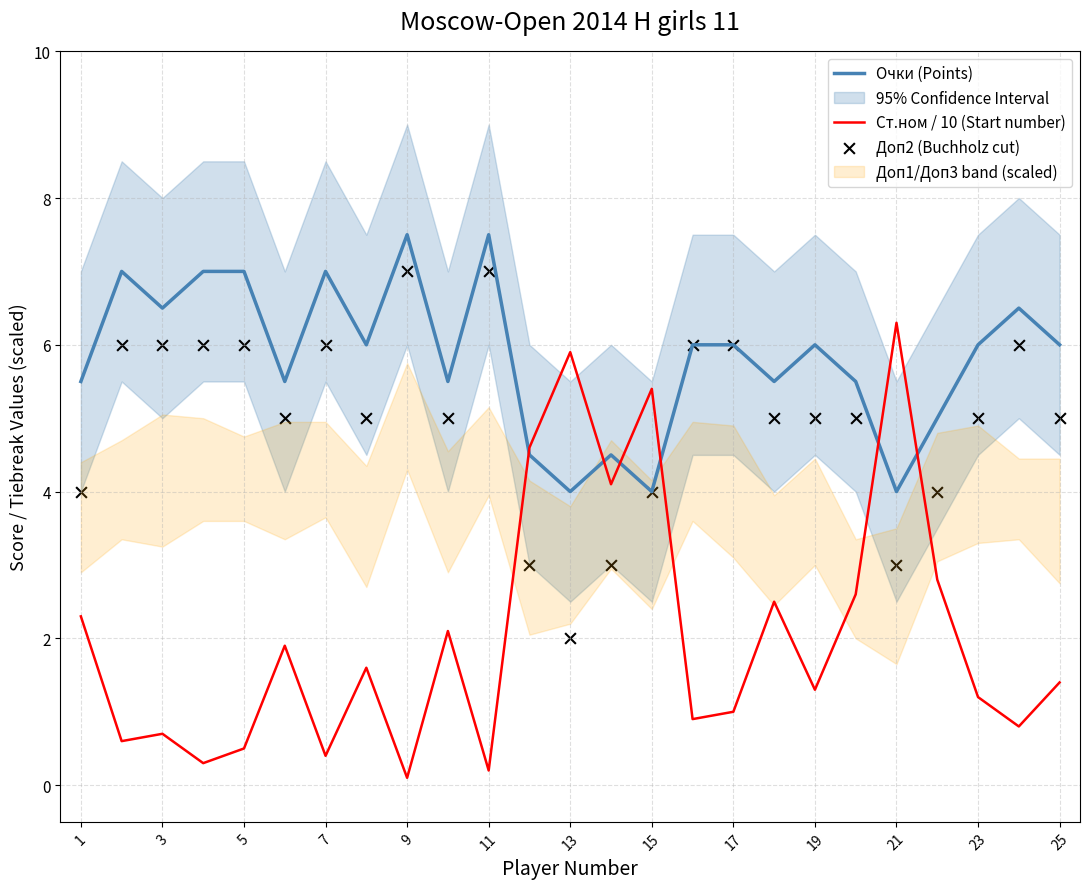

Which series has the largest total across all categories?

Очки (Points)